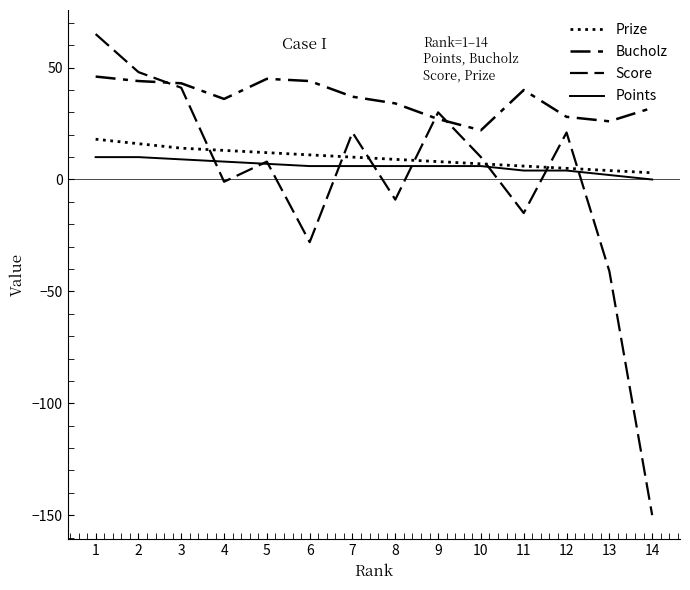

What is the maximum value shown in the chart?

65